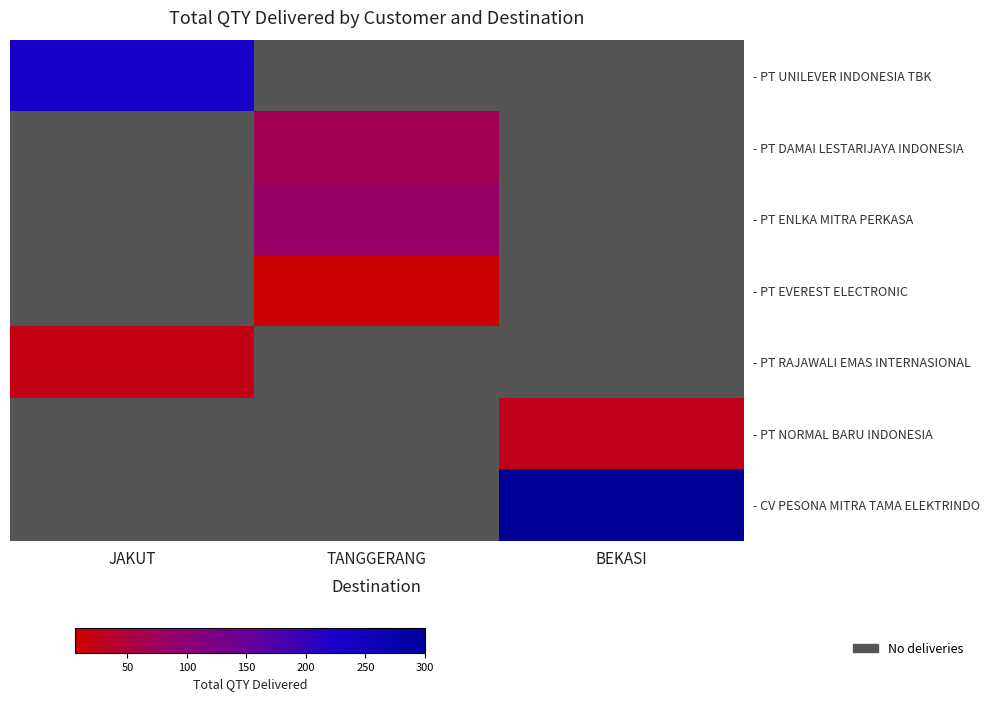

Between TANGGERANG and JAKUT, which is larger?

JAKUT